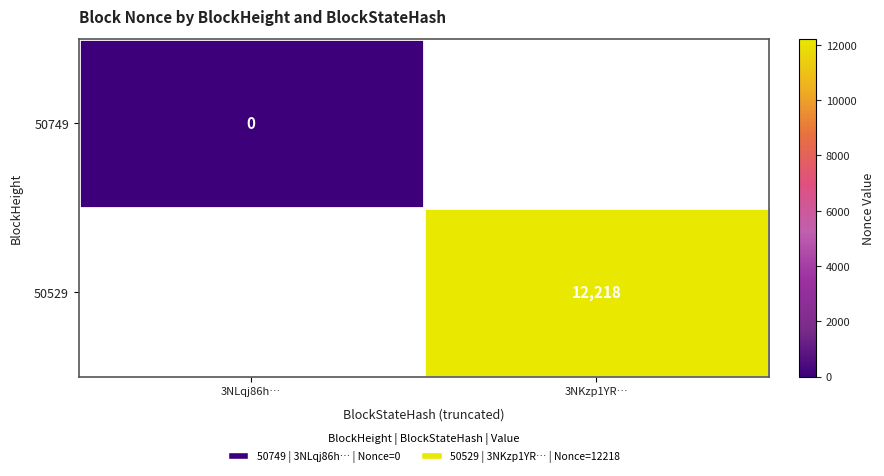

The value of 50529 at 3NKzp1YR… is 16881. True or false?

False